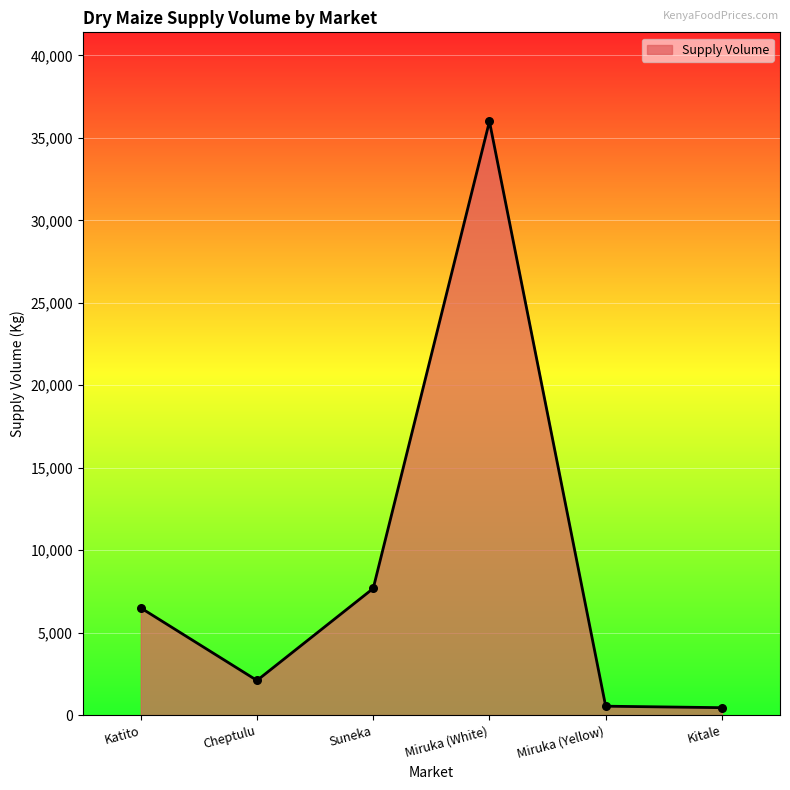

Between Cheptulu and Suneka, which is larger?

Suneka